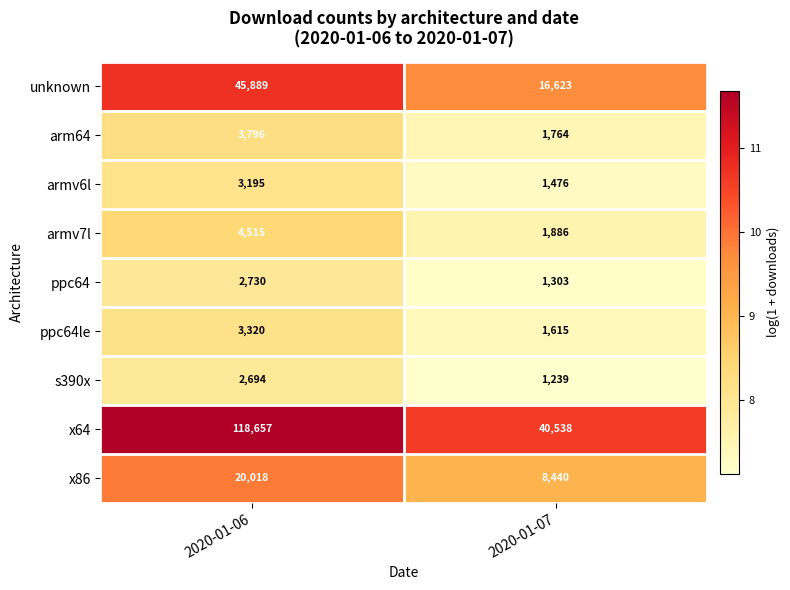

At 2020-01-07, list the series in order from smallest to largest.

s390x, ppc64, armv6l, ppc64le, arm64, armv7l, x86, unknown, x64